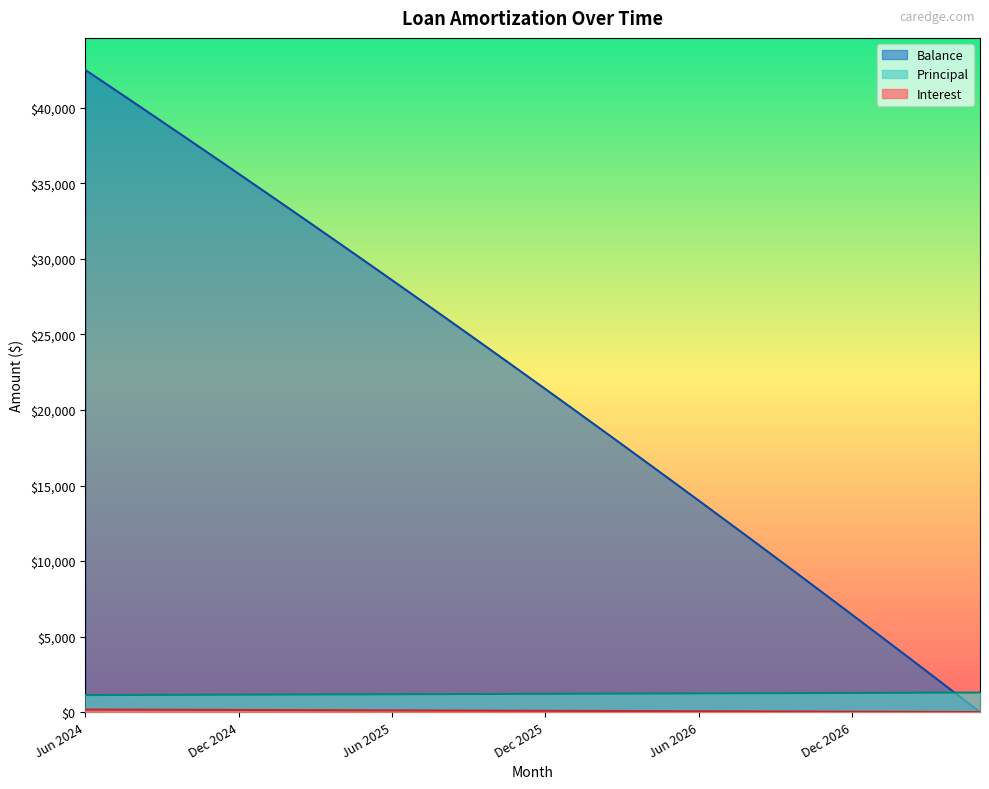

Rank the categories by Interest value from highest to lowest.

Jun 2024, Jul 2024, Aug 2024, Sep 2024, Oct 2024, Nov 2024, Dec 2024, Jan 2025, Feb 2025, Mar 2025, Apr 2025, May 2025, Jun 2025, Jul 2025, Aug 2025, Sep 2025, Oct 2025, Nov 2025, Dec 2025, Jan 2026, Feb 2026, Mar 2026, Apr 2026, May 2026, Jun 2026, Jul 2026, Aug 2026, Sep 2026, Oct 2026, Nov 2026, Dec 2026, Jan 2027, Feb 2027, Mar 2027, Apr 2027, May 2027